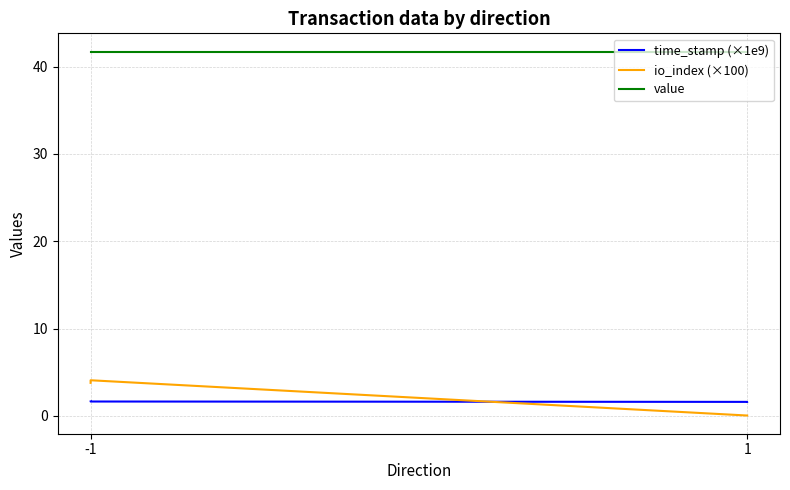

How many lines are shown in the chart?

3